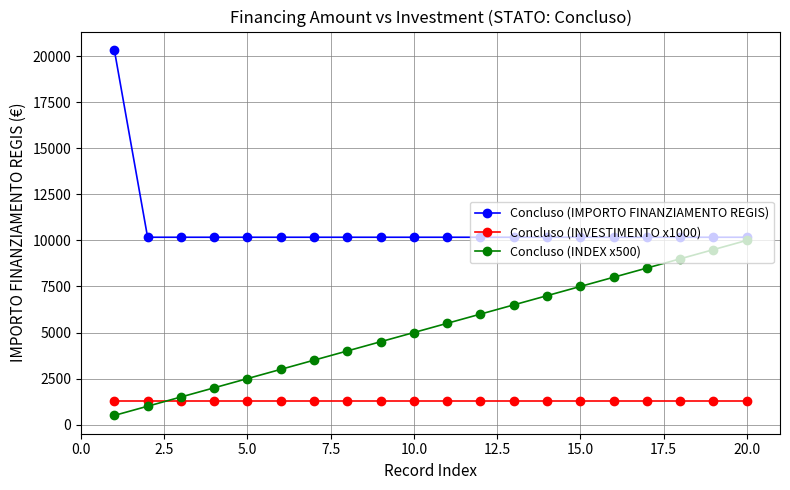

Which series has the largest total across all categories?

Concluso (IMPORTO FINANZIAMENTO REGIS)